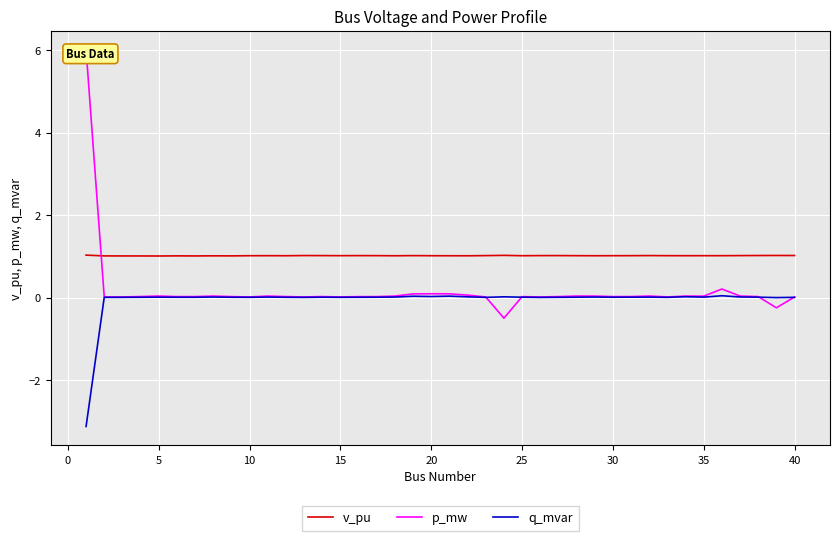

True or false: q_mvar has a value of 0.0 at 30.

True